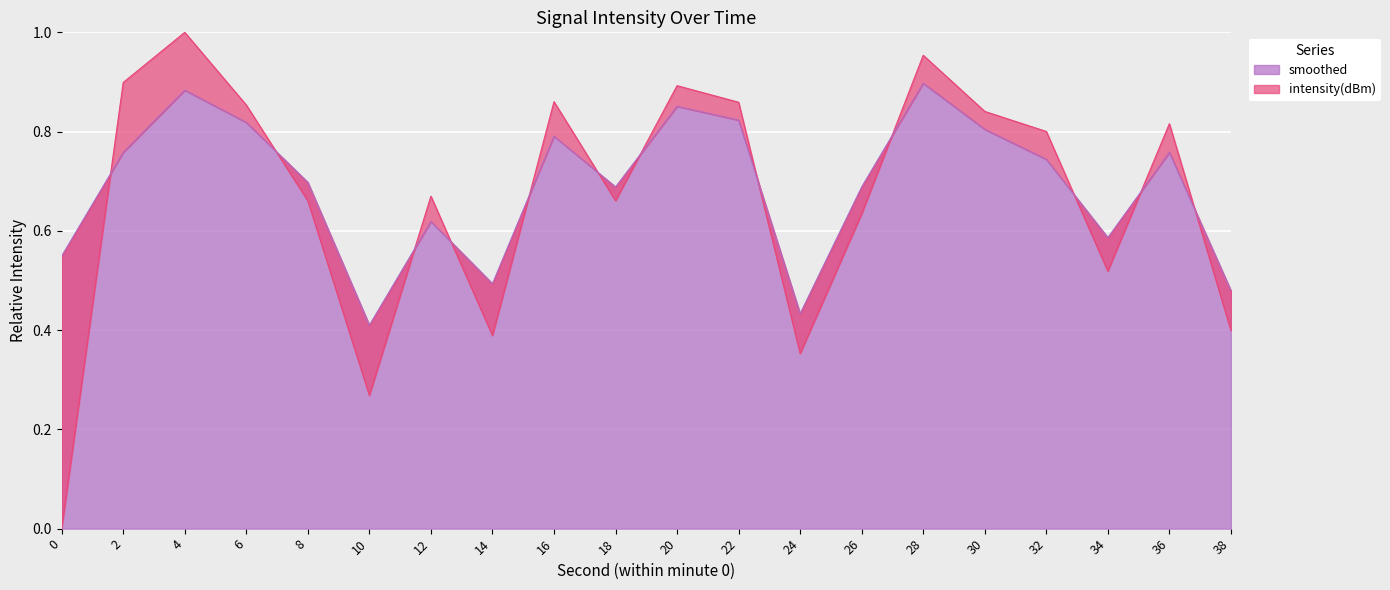

The value of smoothed at 20 is 1.1. True or false?

False